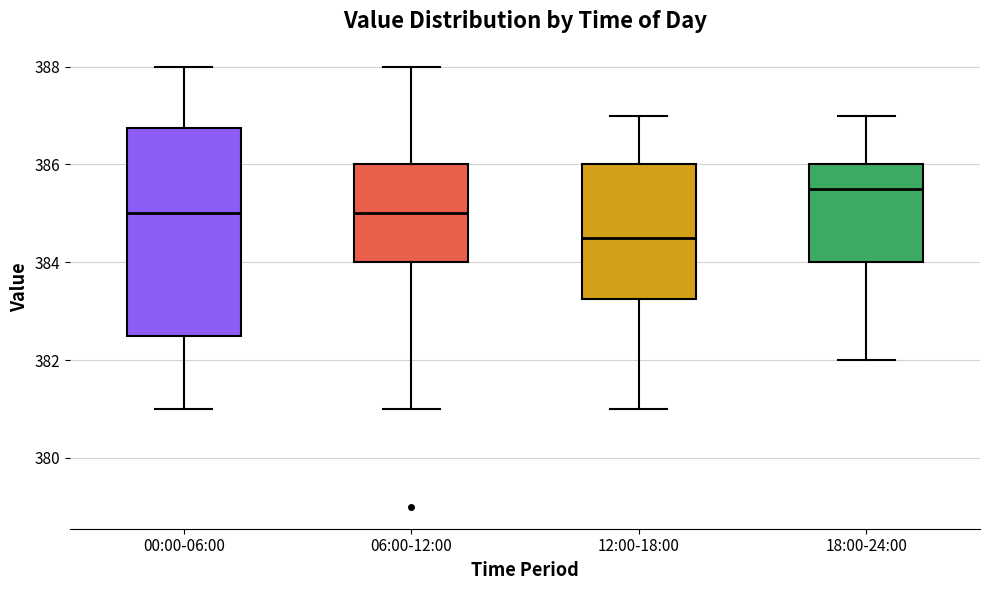

Comparing the boxes themselves (not the whiskers), which one is the tallest?

00:00-06:00